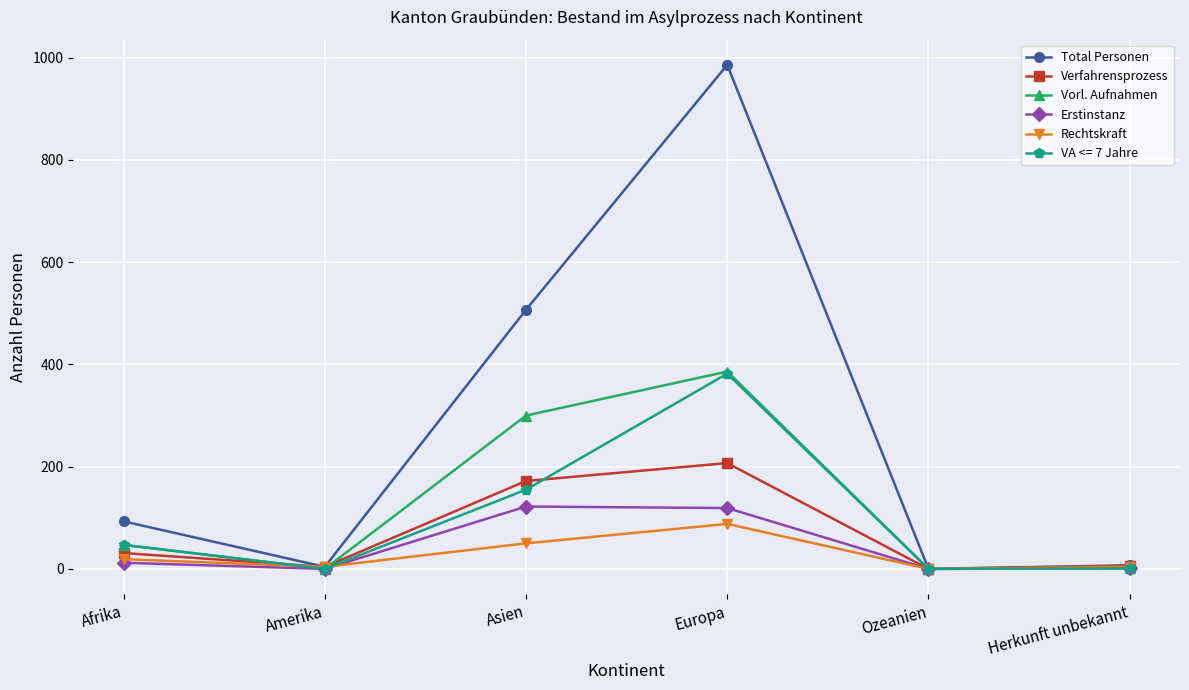

At which label is Vorl. Aufnahmen closest to 193?

Asien